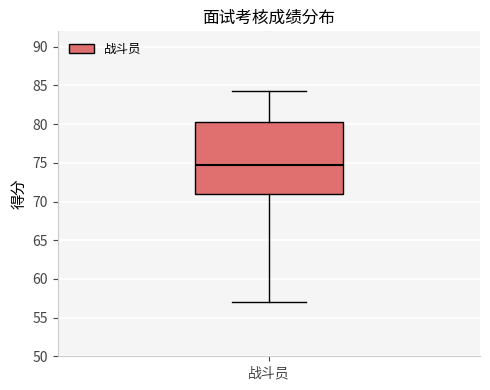

Transcribe this box plot: give where the median line is, the range the box spans, and where the two whiskers end, as read against the y-axis. The values are not printed on the chart, so give them approximately, as read against the axis.

median 74.5, box 71.0 to 80.5, whiskers 57.0 to 84.5